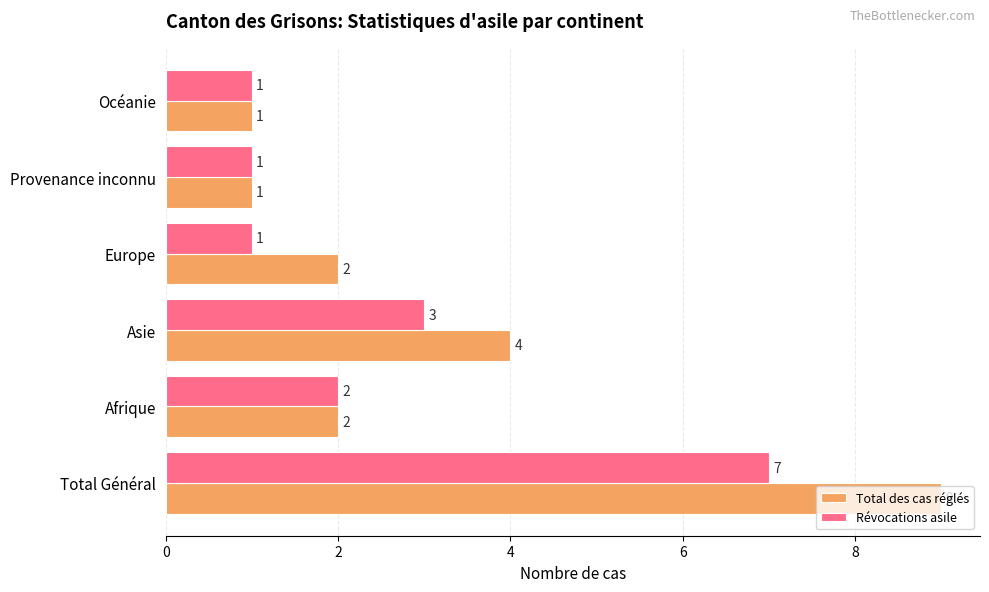

Which series changed the most between Total Général and Afrique?

Total des cas réglés